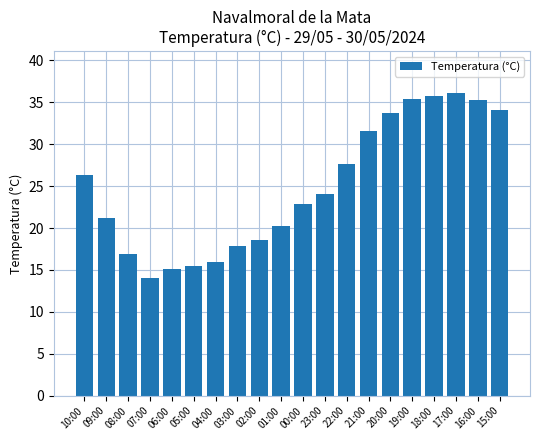

What is the minimum value shown in the chart?

14.1